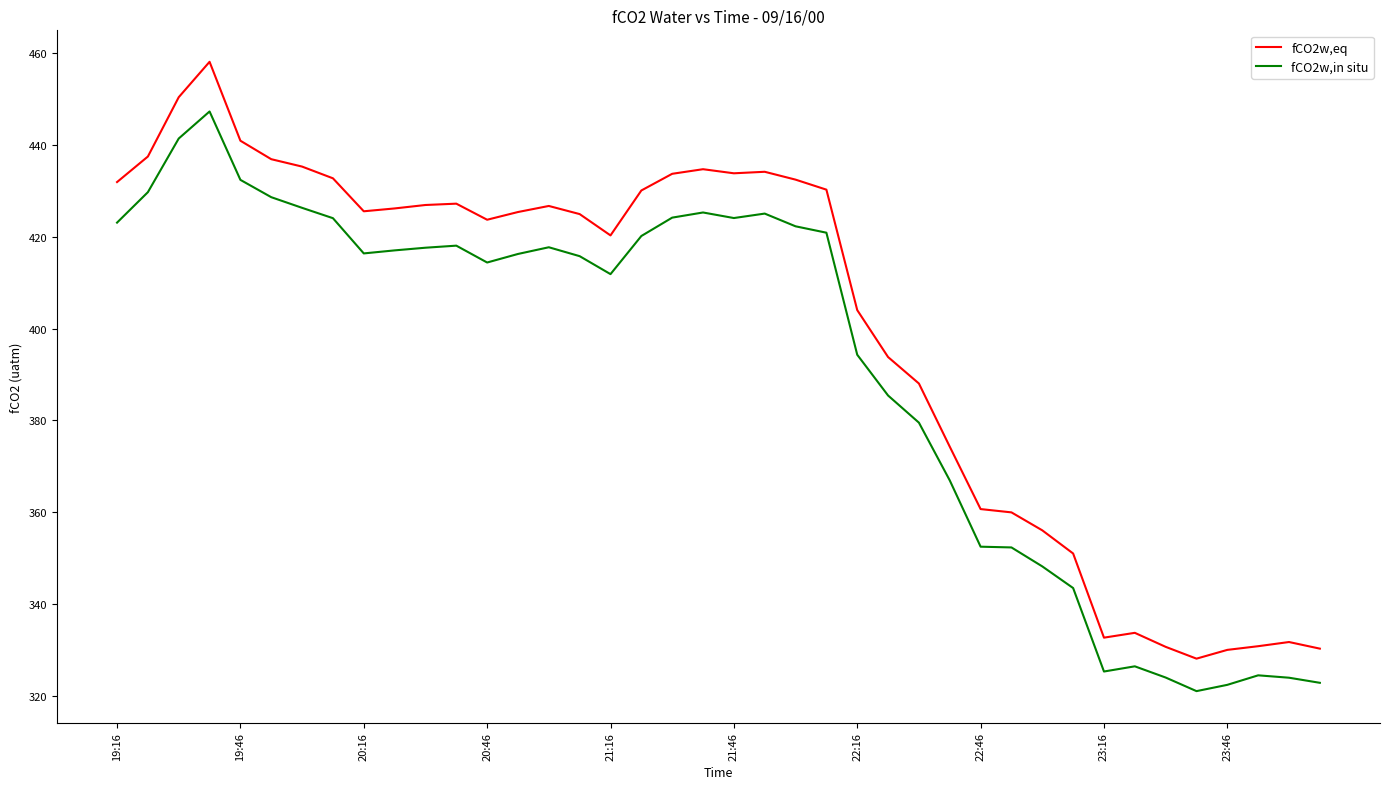

Rank the series by their maximum value, from highest to lowest.

fCO2w,eq, fCO2w,in situ